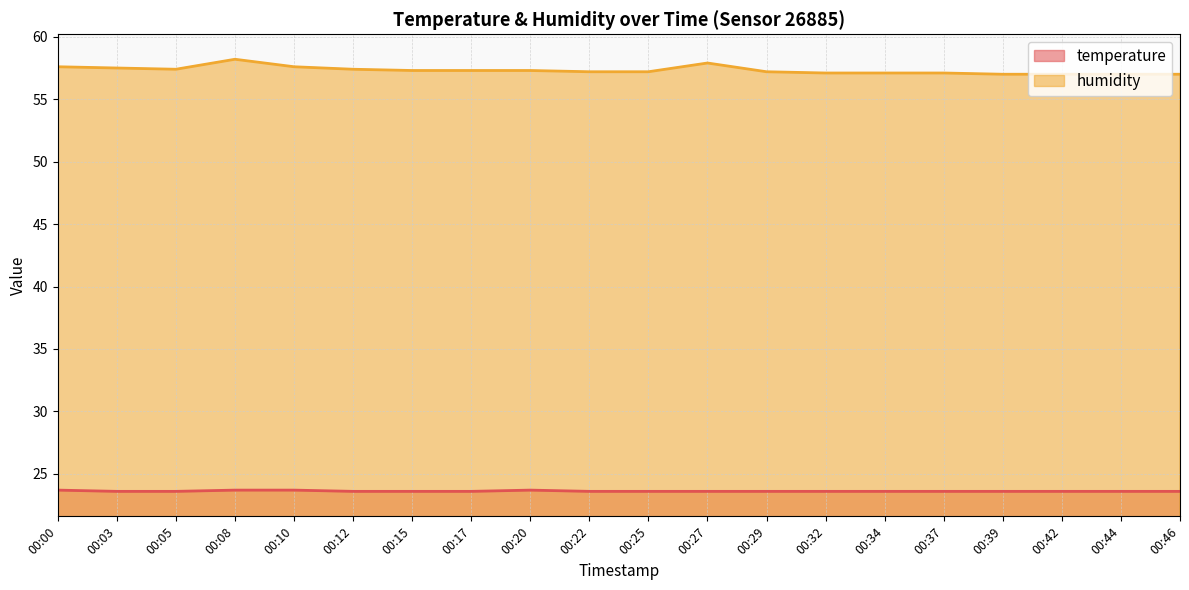

Read the temperature value at 00:37.

23.6